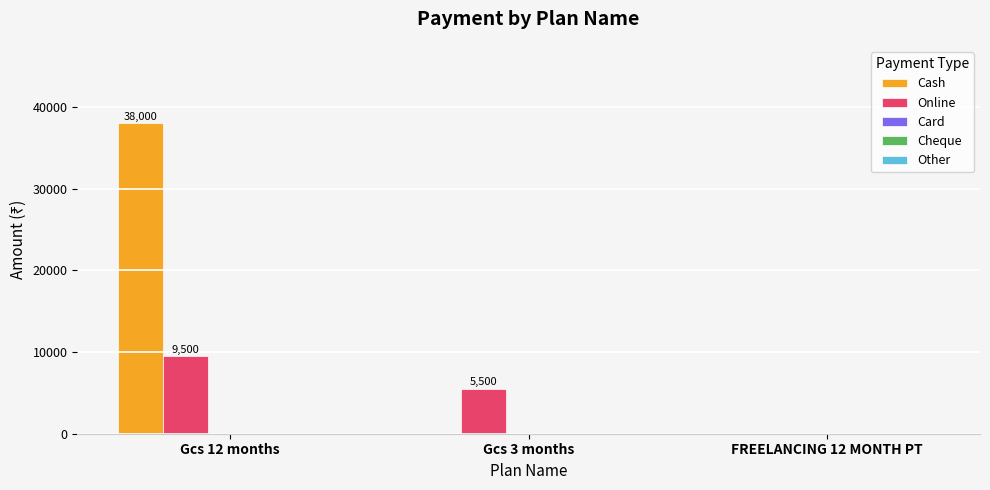

At which category is the sum across all series the highest?

Gcs 12 months